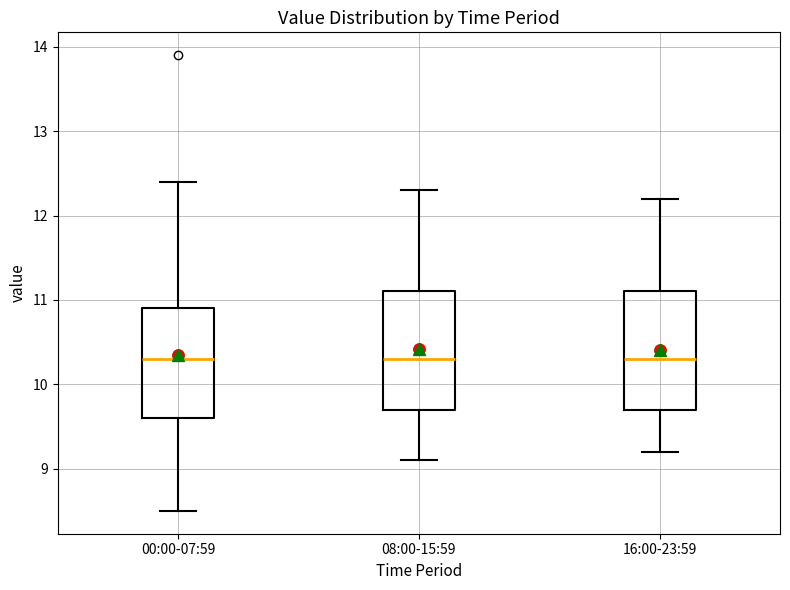

Reading left to right, read every box against the y-axis: the position of its median line, the range the box covers, and the ends of its whiskers. The values are not printed on the chart, so give them approximately, as read against the axis.

00:00-07:59: median 10.3, box 9.6 to 10.9, whiskers 8.5 to 12.4
08:00-15:59: median 10.3, box 9.7 to 11.1, whiskers 9.1 to 12.3
16:00-23:59: median 10.3, box 9.7 to 11.1, whiskers 9.2 to 12.2